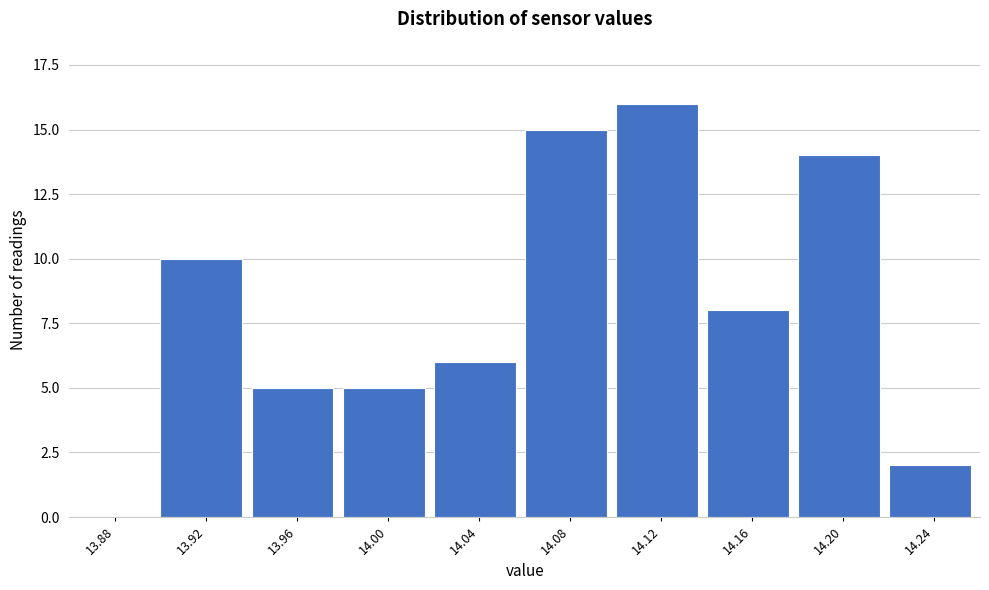

Reading right to left, list all the values displayed in this chart.

14.24=2	14.20=14	14.16=8	14.12=16	14.08=15	14.04=6	14.00=5	13.96=5	13.92=10	13.88=0